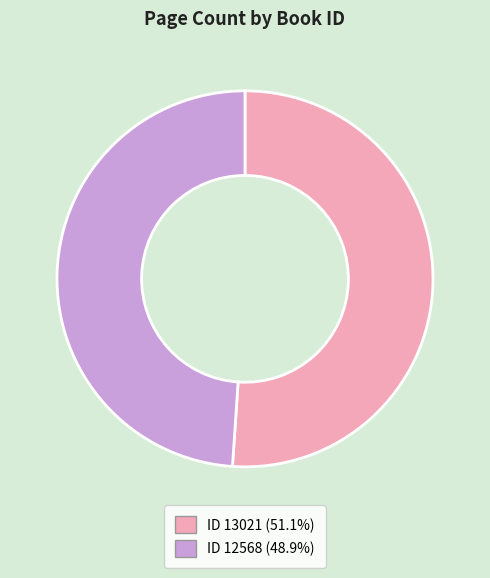

Do ID 12568 (48.9%) and ID 13021 (51.1%) together represent more than half of the pie?

Yes